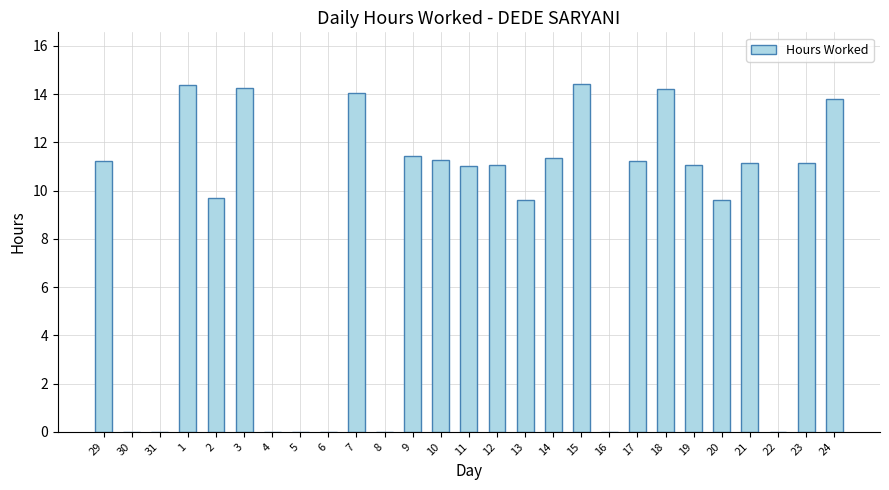

What is the ratio of the value at 14 to the value at 24?

0.8